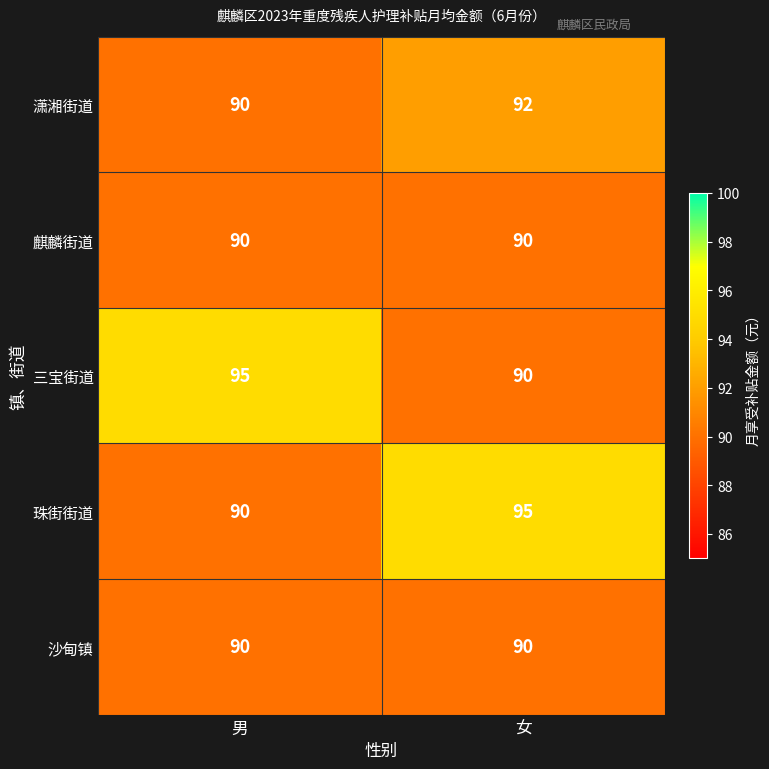

Reading left to right, list all the values displayed in this chart.

潇湘街道: 90	92
麒麟街道: 90	90
三宝街道: 95	90
珠街街道: 90	95
沙甸镇: 90	90